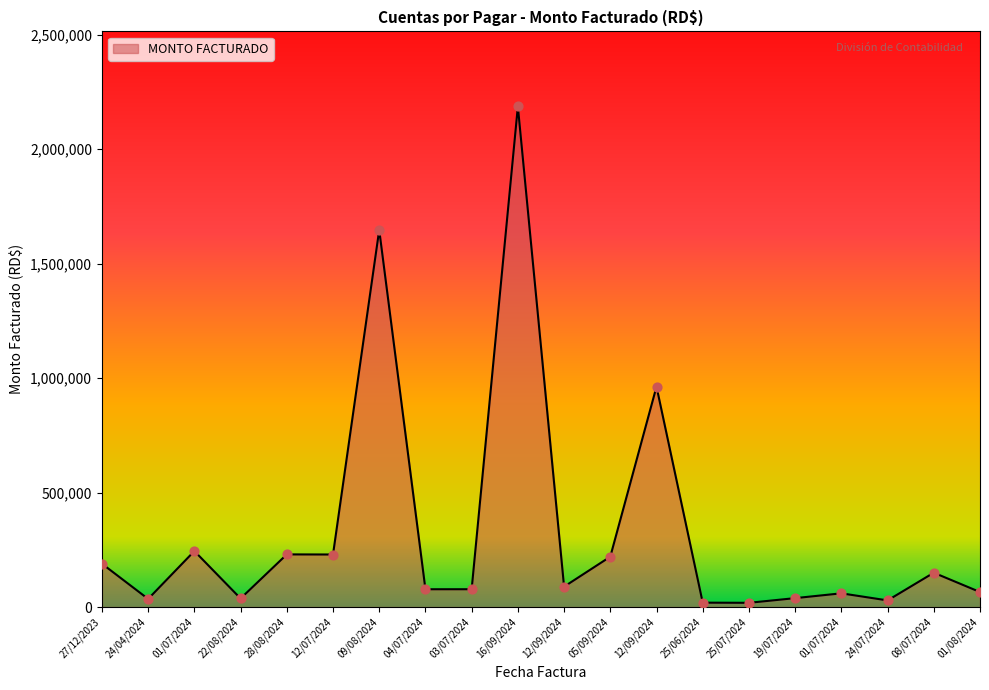

What is the ratio of the value at 16/09/2024 to the value at 22/08/2024?

58.4